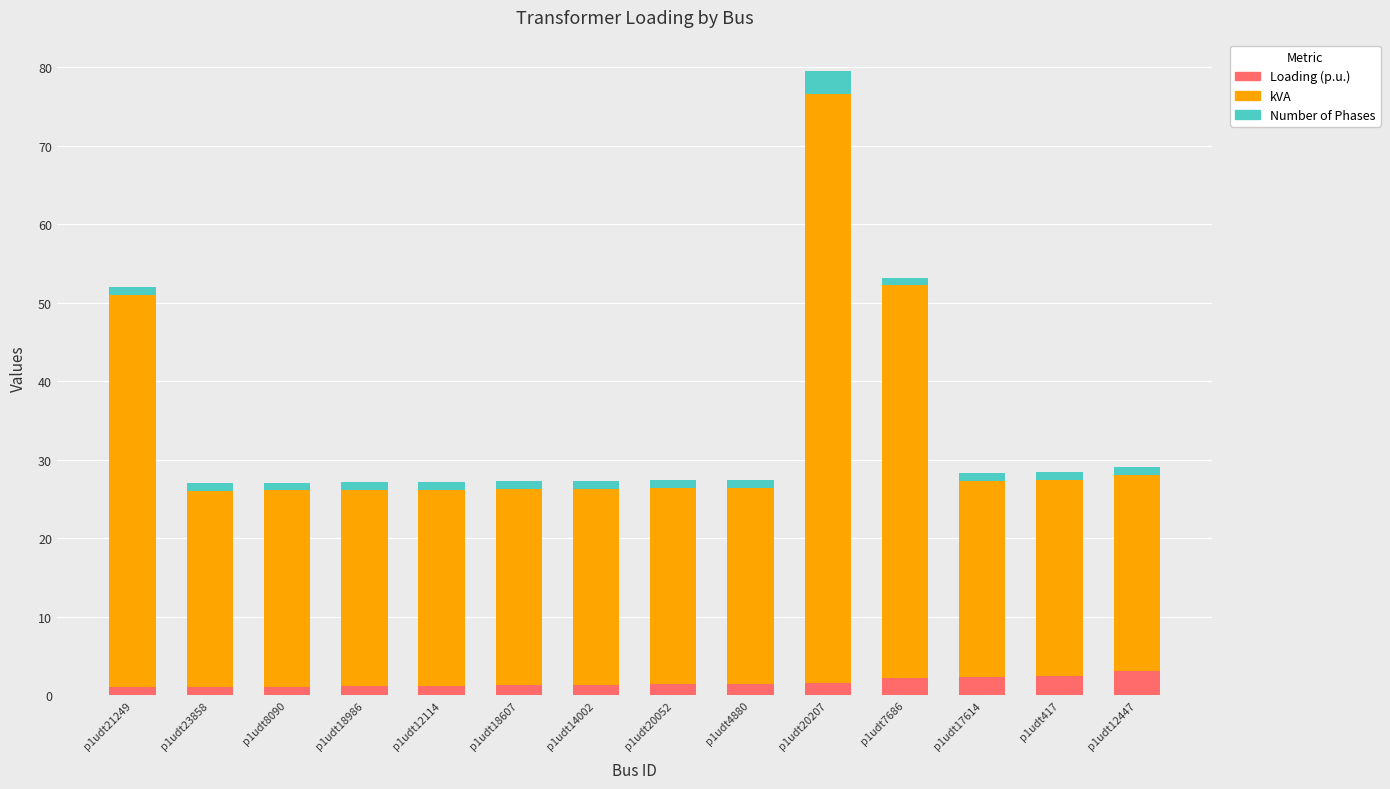

At which category is the sum across all series the highest?

p1udt20207